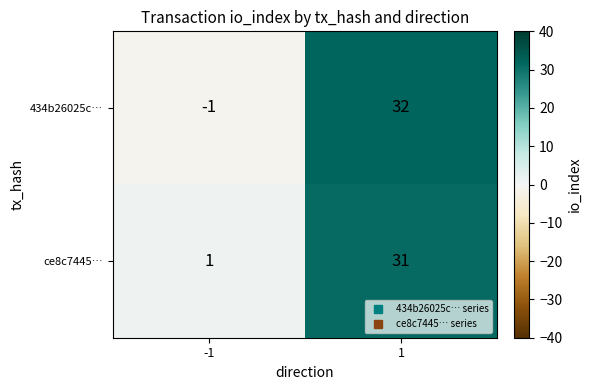

True or false: 434b26025c… has a value of 18 at 1.

False